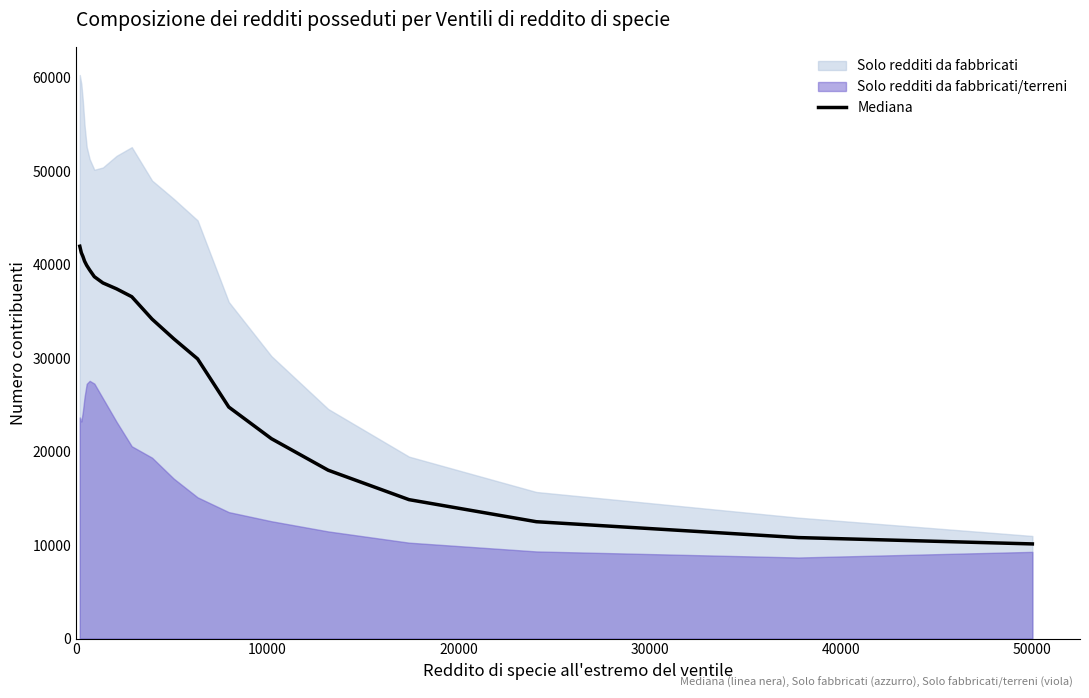

What is the sum of all values?

603257